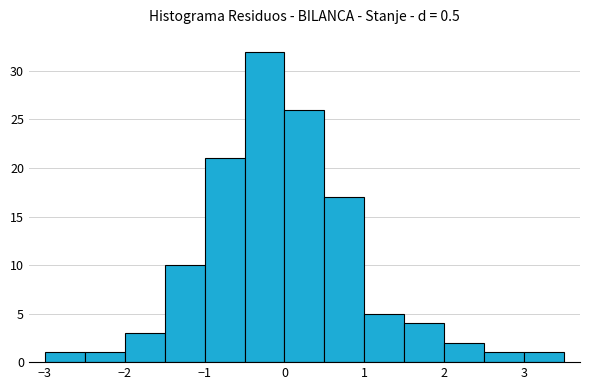

Reading left to right, transcribe this chart: for each bar, give the range it covers on the x-axis and its height. The values are not printed on the chart, so give them approximately, as read against the axis.

-3.0 to -2.5: 1
-2.5 to -2.0: 1
-2.0 to -1.5: 3
-1.5 to -1.0: 10
-1.0 to -0.5: 21
-0.5 to 0.0: 32
0.0 to 0.5: 26
0.5 to 1.0: 17
1.0 to 1.5: 5
1.5 to 2.0: 4
2.0 to 2.5: 2
2.5 to 3.0: 1
3.0 to 3.5: 1